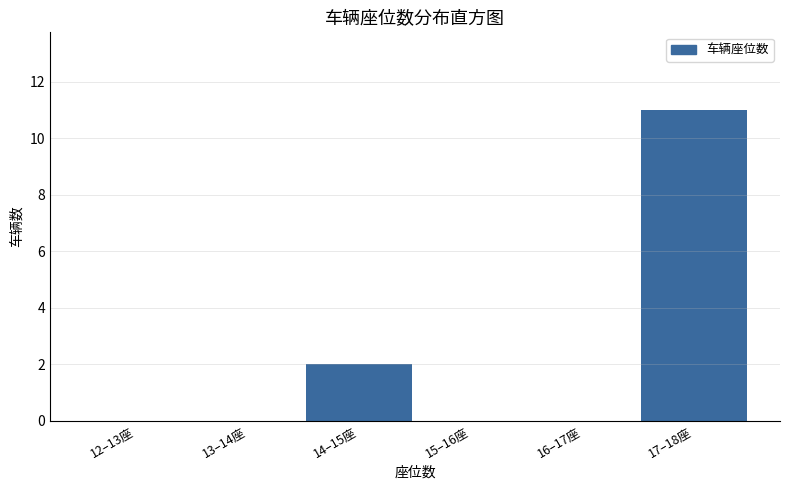

Reading right to left, extract all data points from this chart.

17–18座=11	16–17座=0	15–16座=0	14–15座=2	13–14座=0	12–13座=0